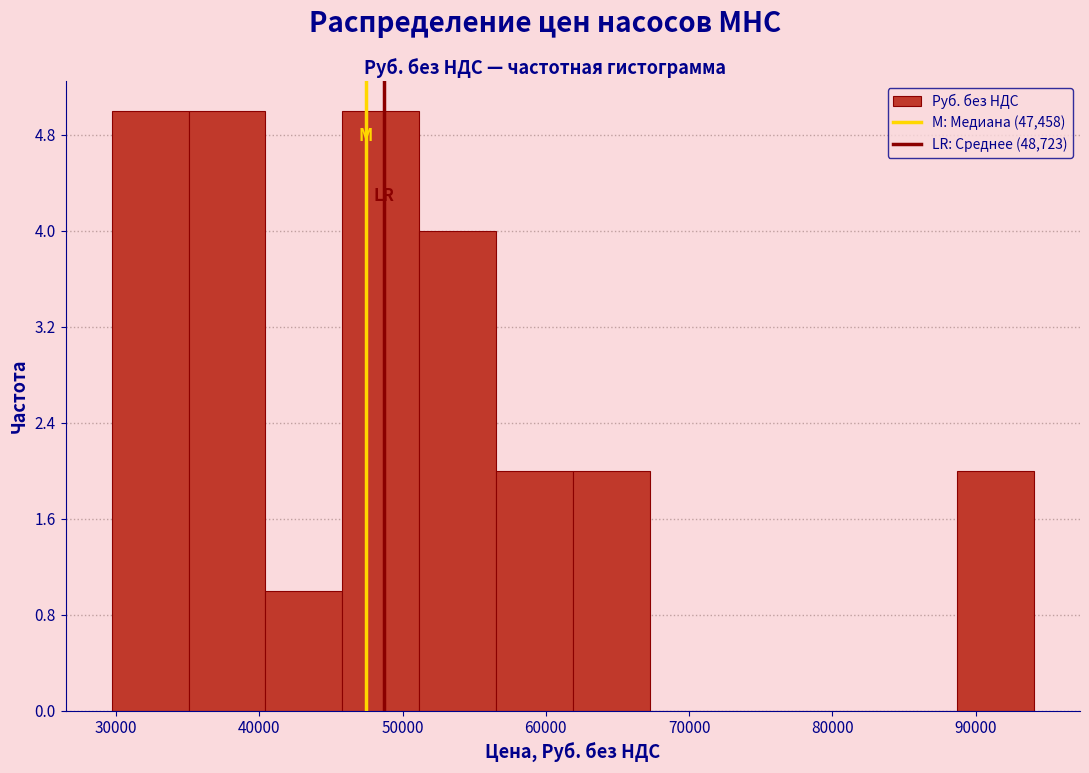

Reading left to right, transcribe this chart: for each bar, give the range it covers on the x-axis and its height. Neither the bar edges nor the heights are printed on the chart, so give them approximately, as read against the axes.

30000 to 35000: 5
35000 to 40000: 5
40000 to 46000: 1
46000 to 51000: 5
51000 to 57000: 4
57000 to 62000: 2
62000 to 67000: 2
67000 to 73000: 0
73000 to 78000: 0
78000 to 83000: 0
83000 to 89000: 0
89000 to 94000: 2